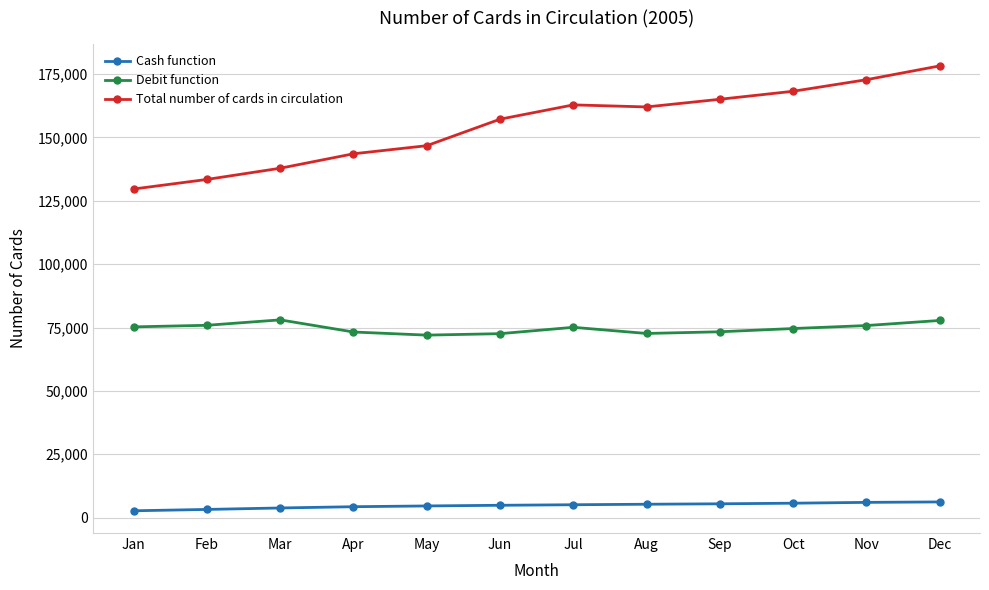

Rank the series by their maximum value, from highest to lowest.

Total number of cards in circulation, Debit function, Cash function